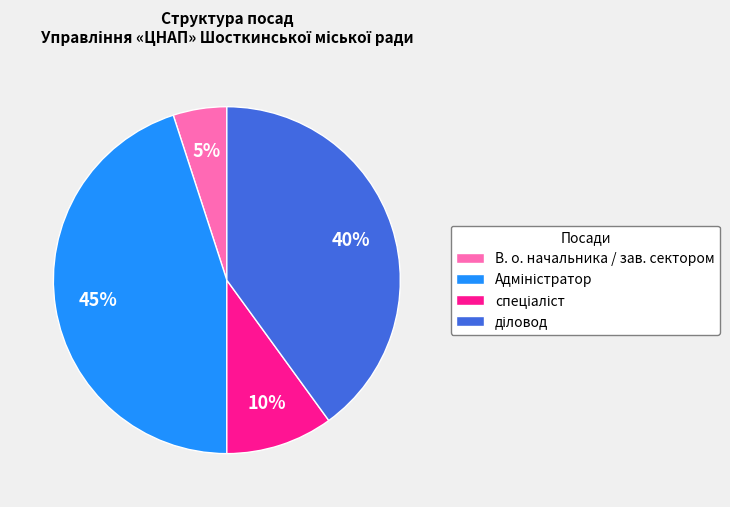

To the nearest percent, what is the difference between the largest and smallest slice percentages?

40%